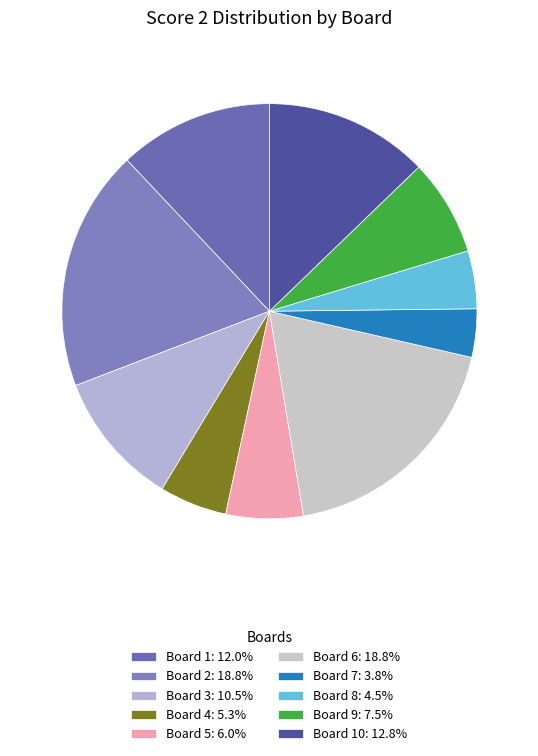

Count the number of slices in the pie.

10